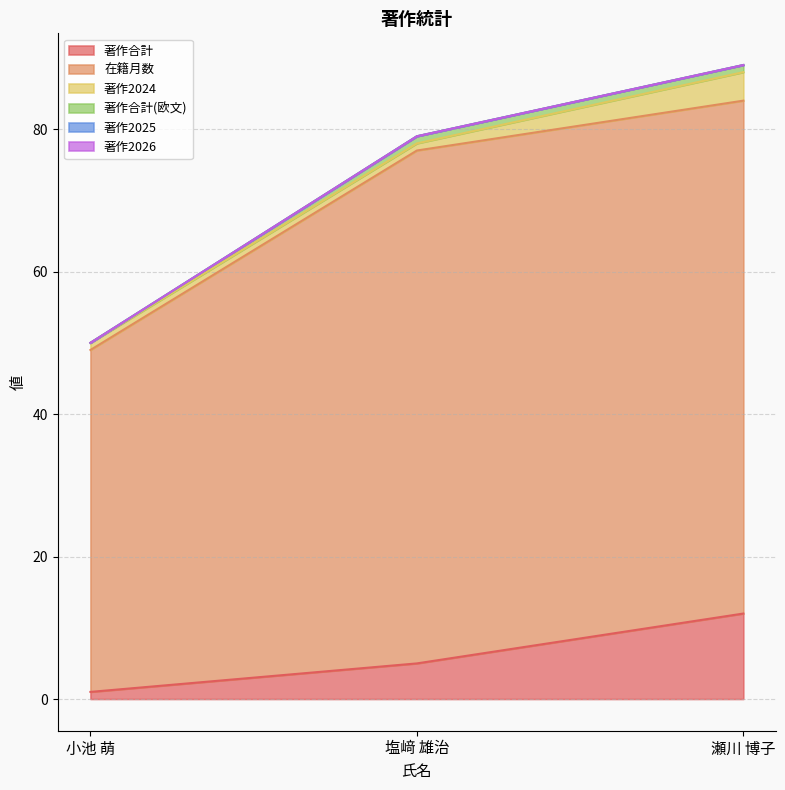

Does the chart display data point markers on the line(s)?

No